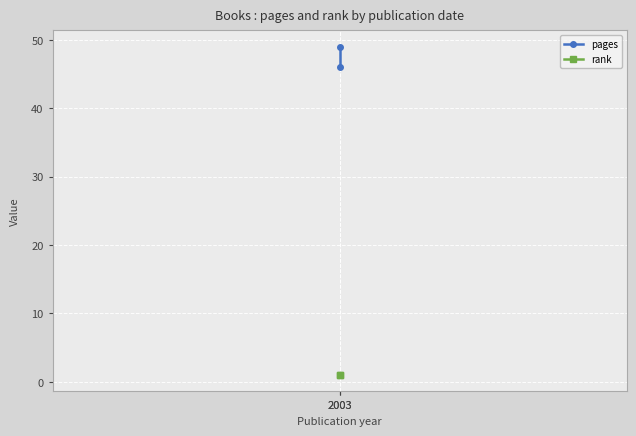

What is the spread (max minus min) of values at 2003?

48